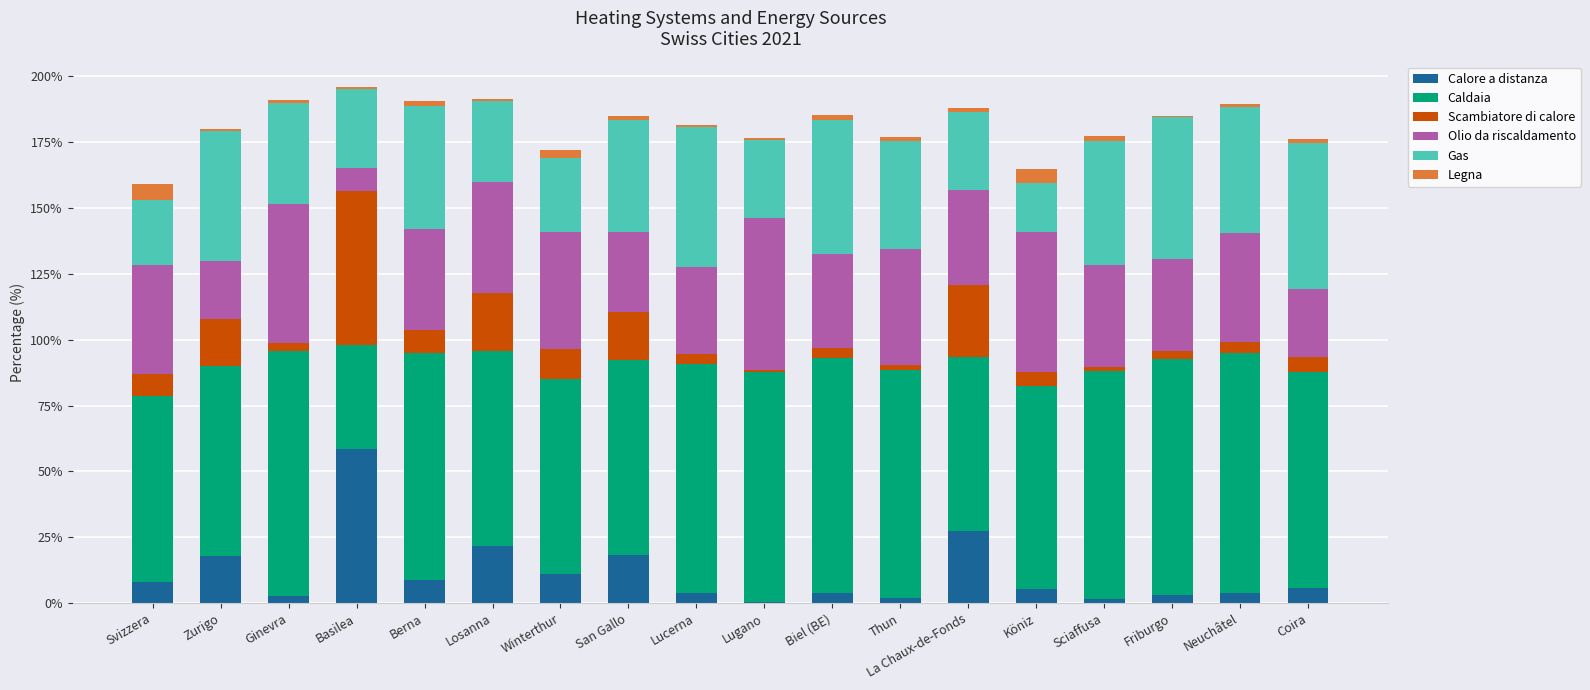

What is the sum of all Calore a distanza values?

203.9